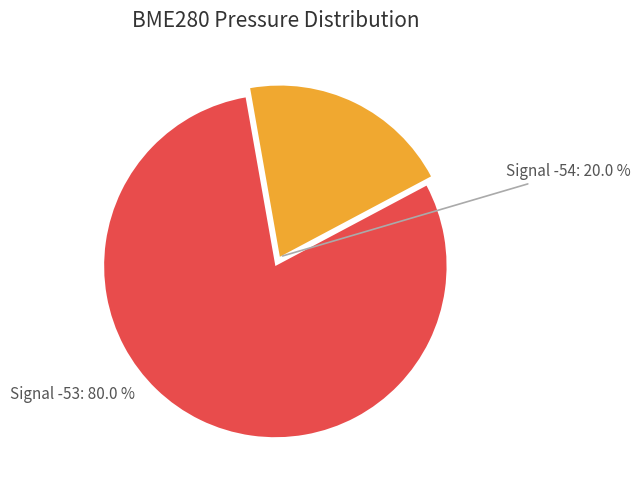

Is there a majority slice in this chart?

Yes